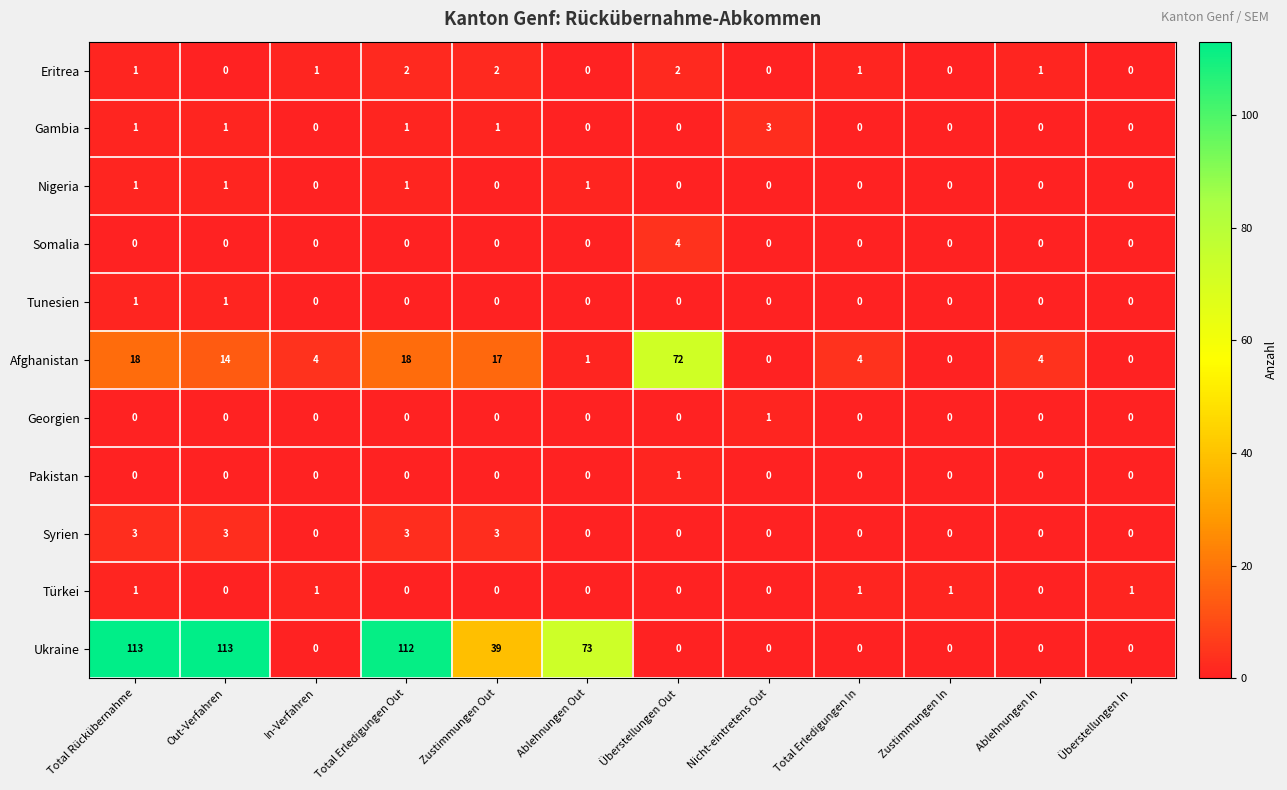

What is the sum of all Afghanistan values?

152